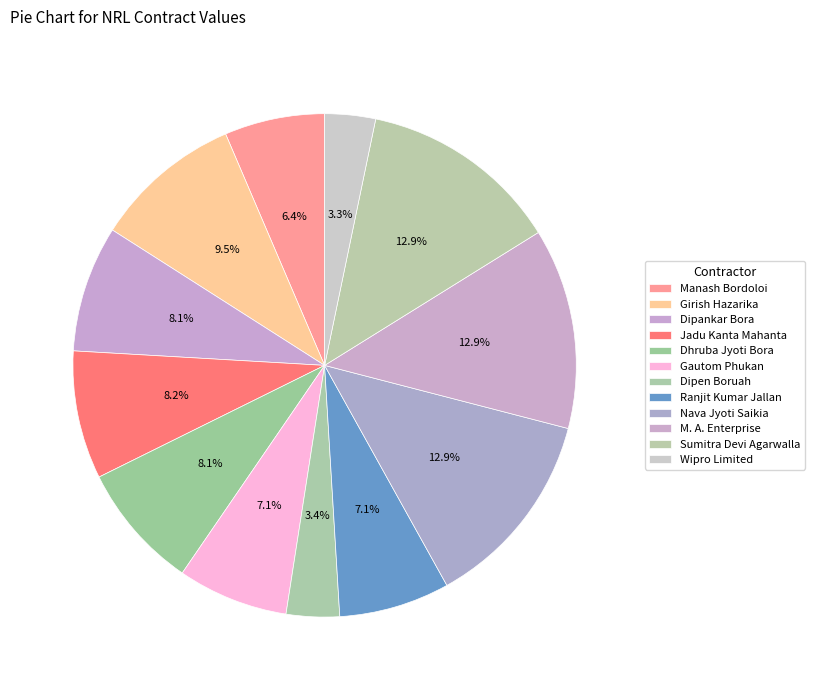

Is it true that Ranjit Kumar Jallan is 16% of the pie?

False